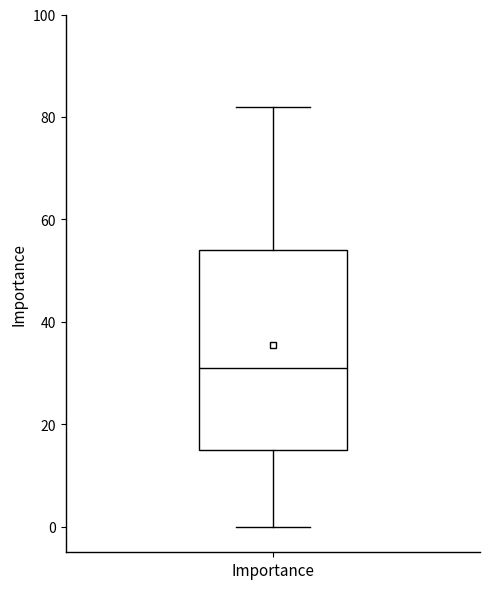

Transcribe this box plot: give where the median line is, the range the box spans, and where the two whiskers end, as read against the y-axis. The values are not printed on the chart, so give them approximately, as read against the axis.

median 32, box 16 to 54, whiskers 0 to 82